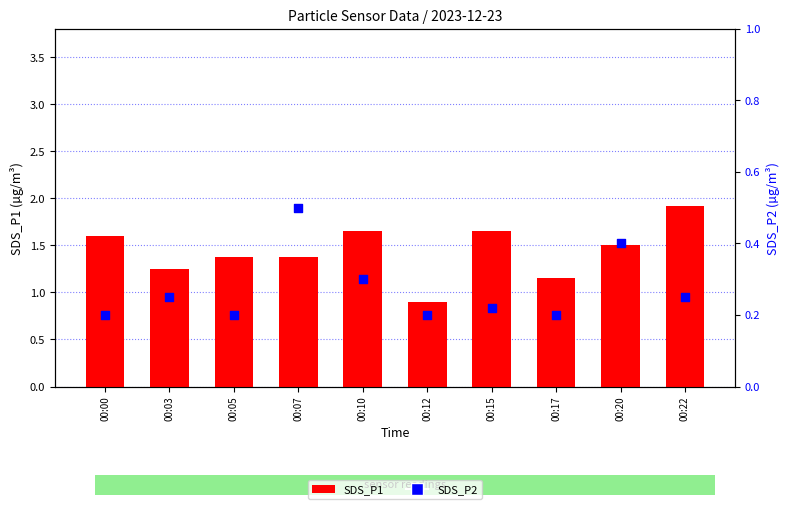

What are all the series names shown in the legend?

SDS_P1, SDS_P2